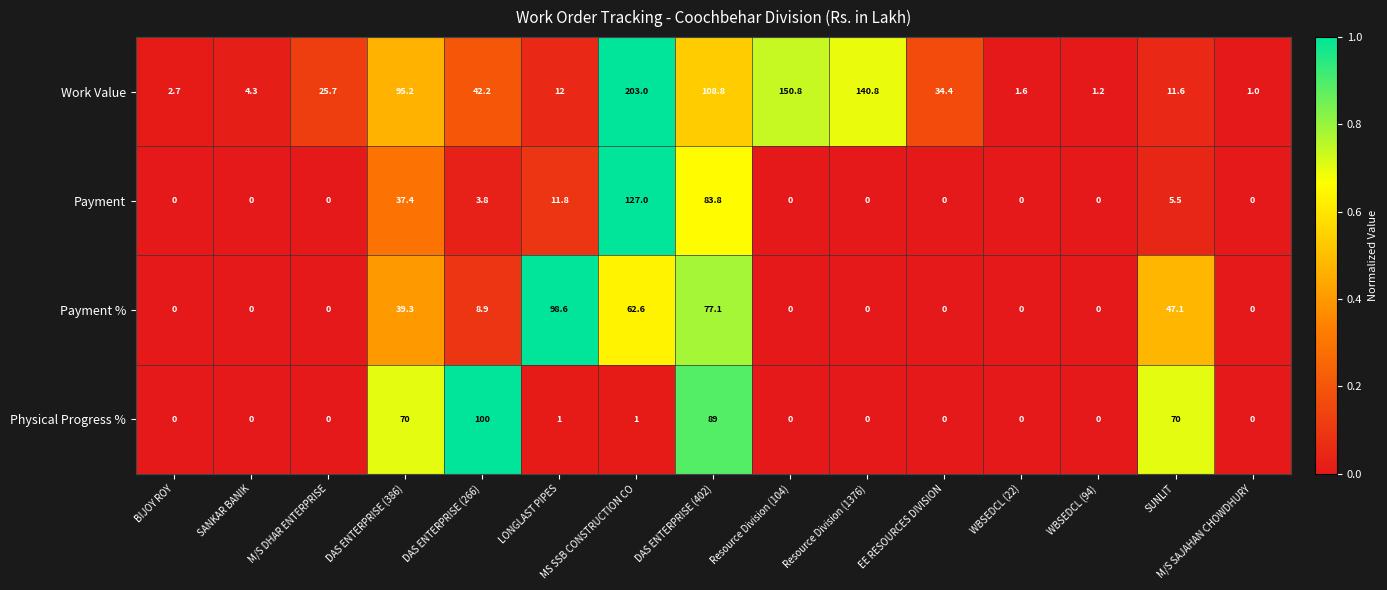

True or false: Work Value has a value of 203.0 at MS SSB CONSTRUCTION CO.

True